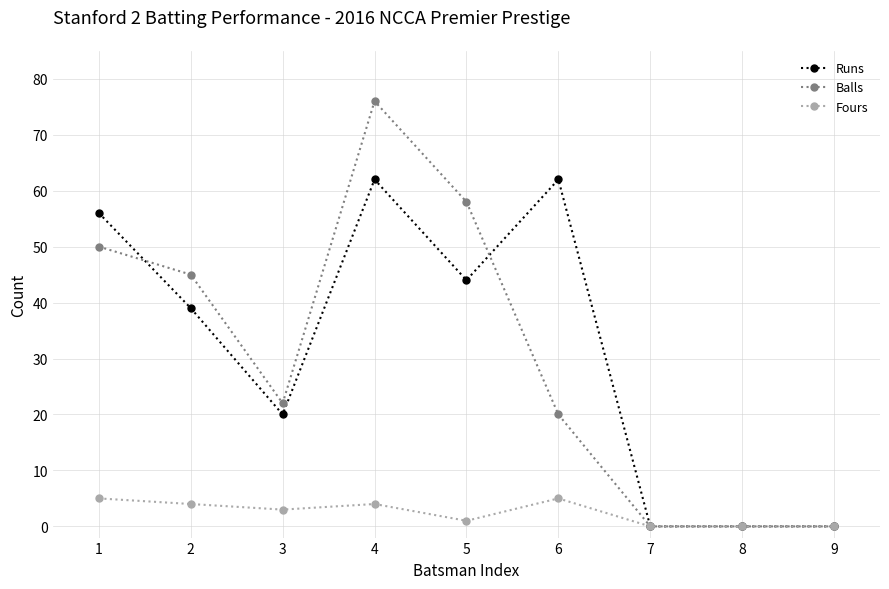

Which series has the widest spread of values?

Balls